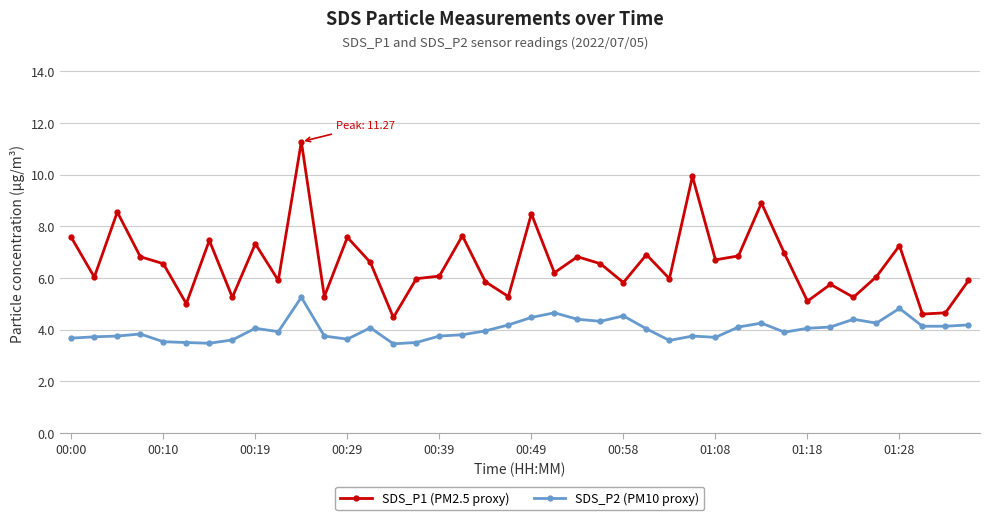

Count the number of data series in this chart.

2